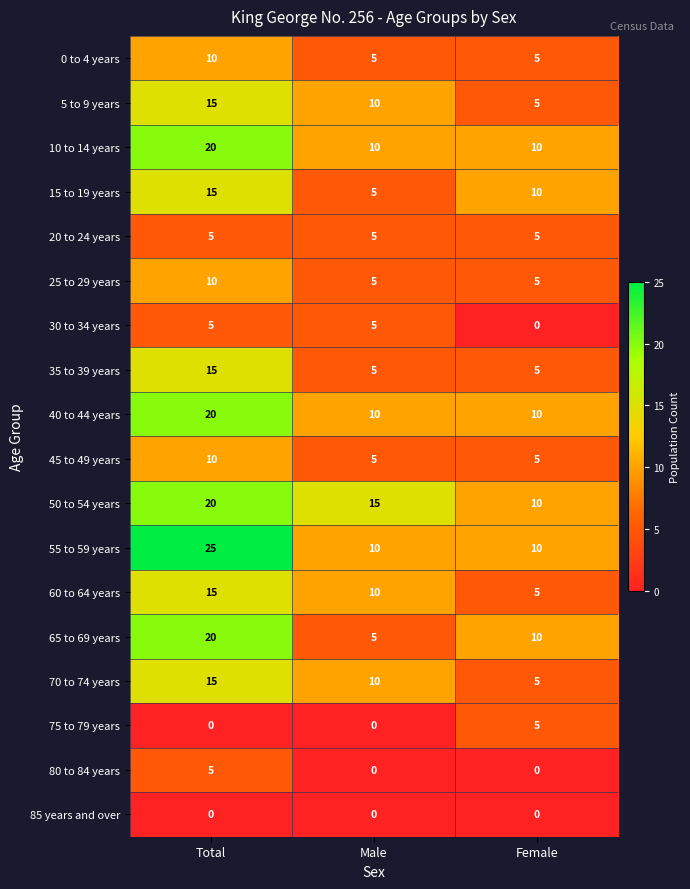

How many distinct data groups are displayed?

18